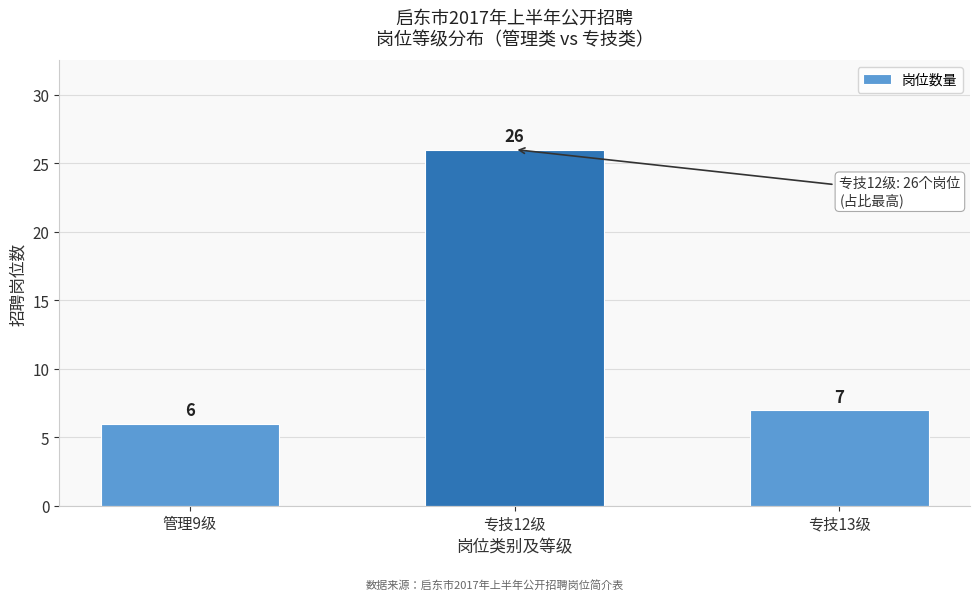

Reading right to left, list all the values displayed in this chart.

专技13级=7	专技12级=26	管理9级=6